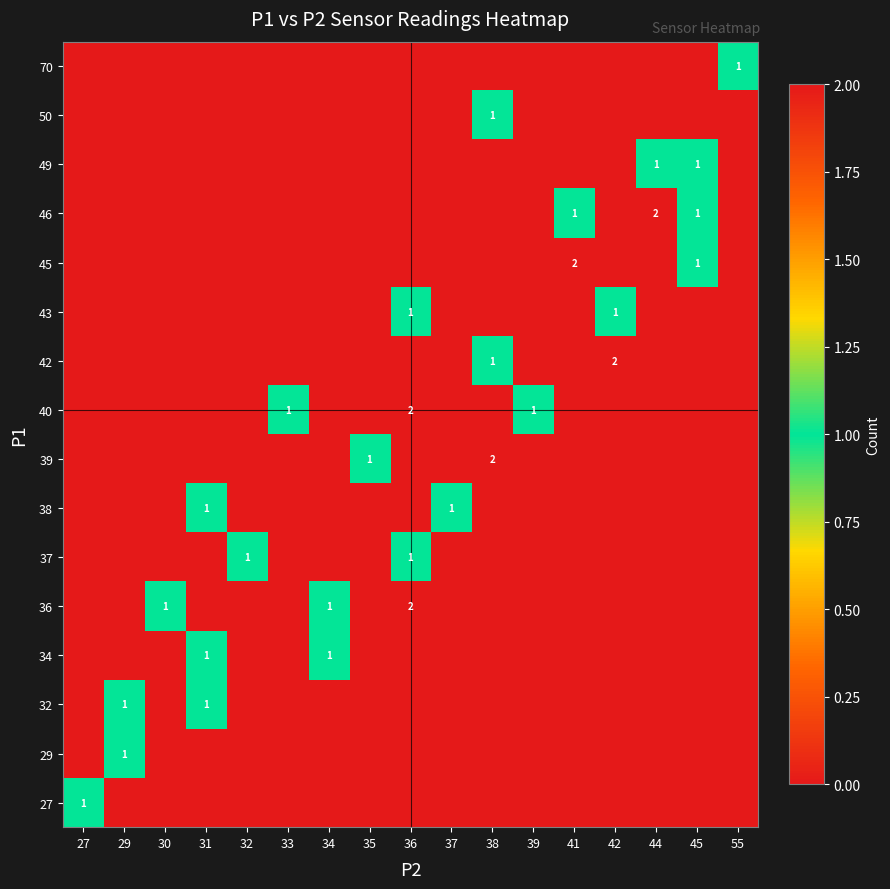

The value of 46 at 41 is 1. True or false?

True